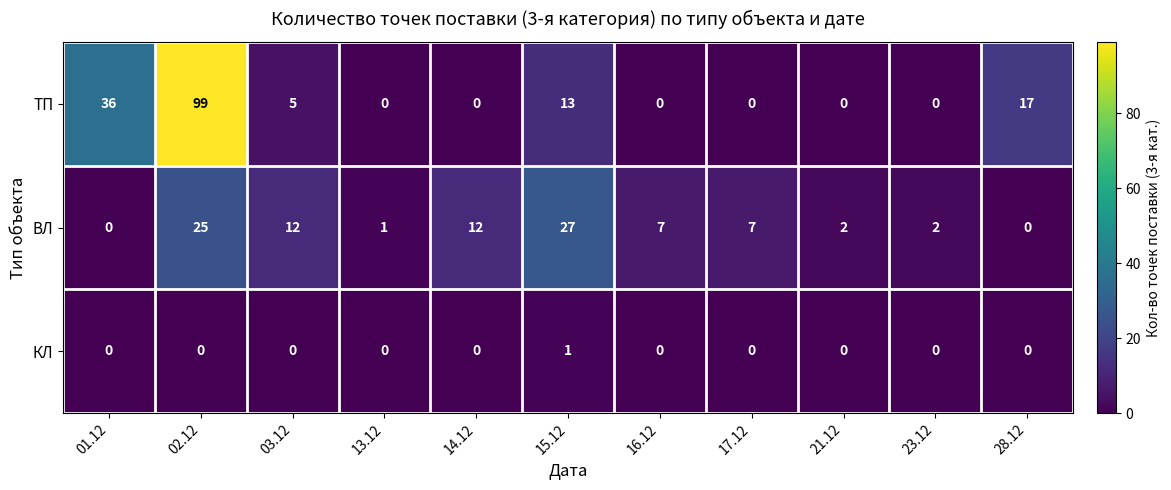

How many distinct data groups are displayed?

3